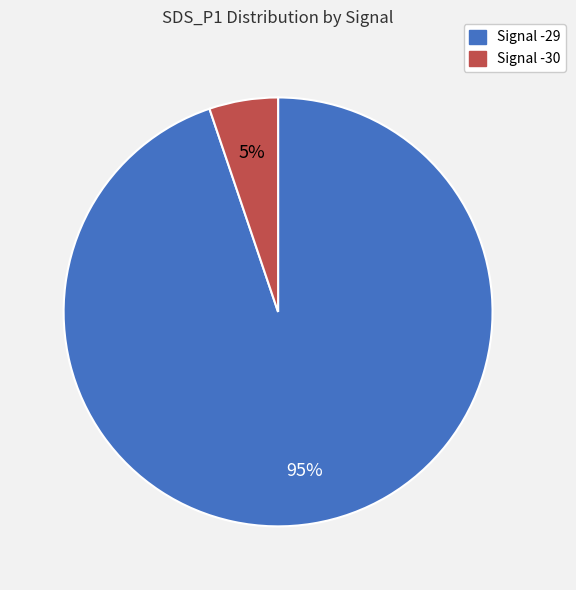

Does any single category account for the majority?

Yes